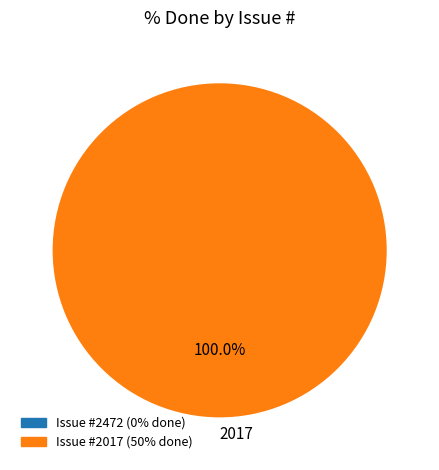

Is there any slice that represents more than half of the pie?

Yes